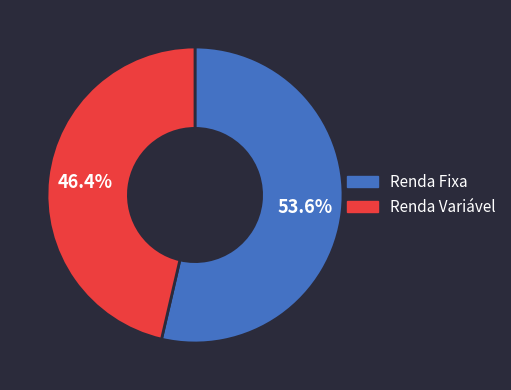

Combined, do Renda Variável and Renda Fixa account for over 50%?

Yes